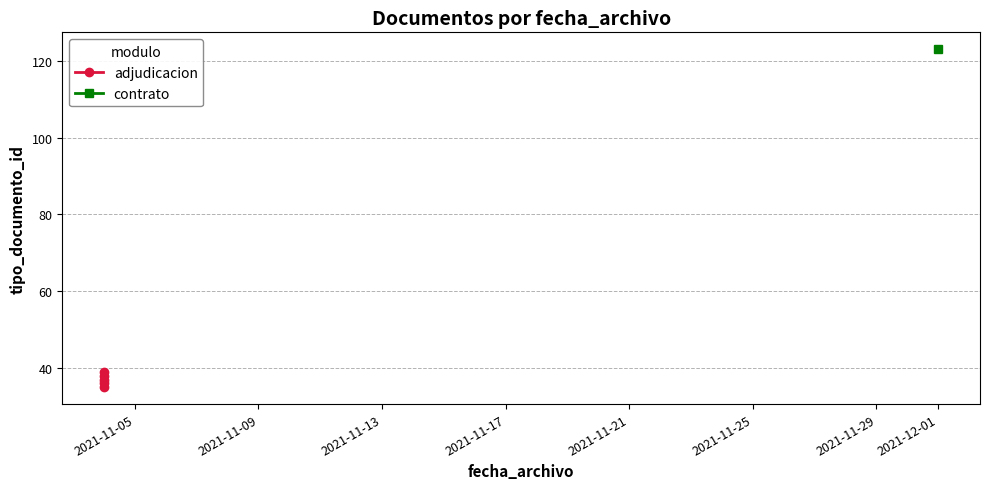

What is the value of the 3rd point from the left?

36